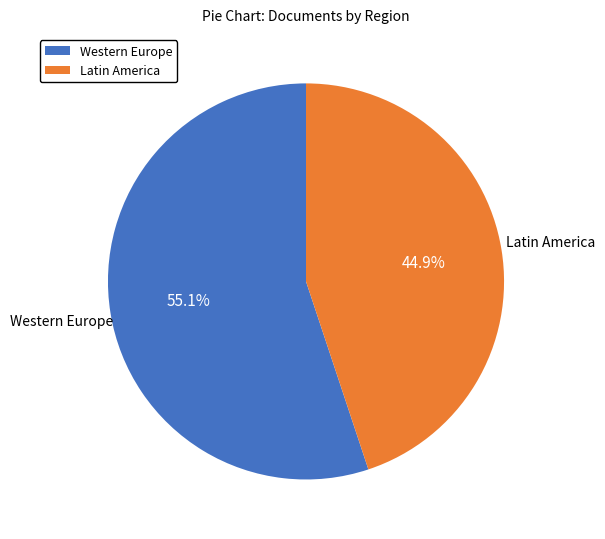

Rank the categories by value from highest to lowest.

Western Europe, Latin America